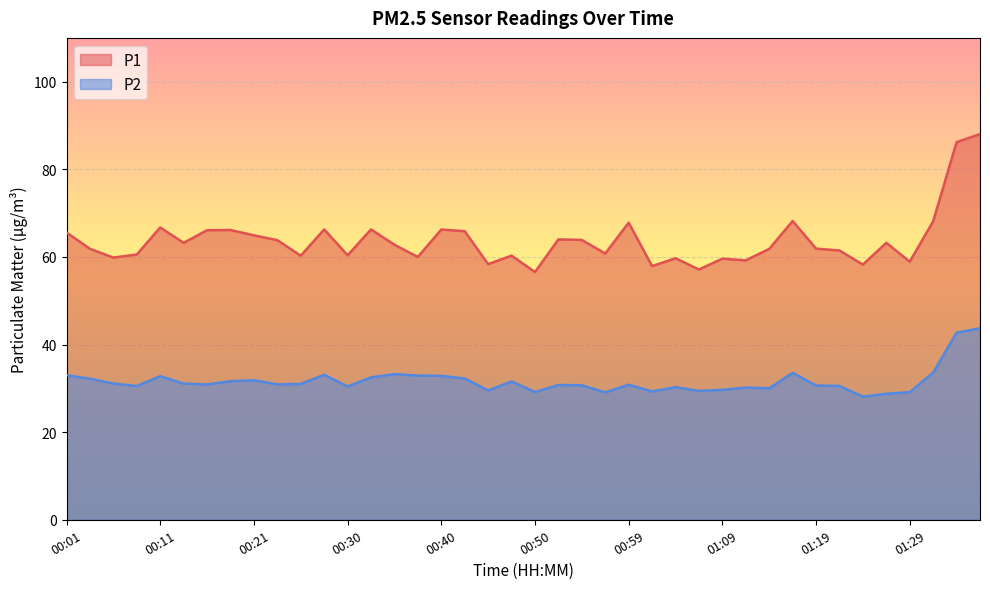

Where is the first local minimum for P2?

00:08